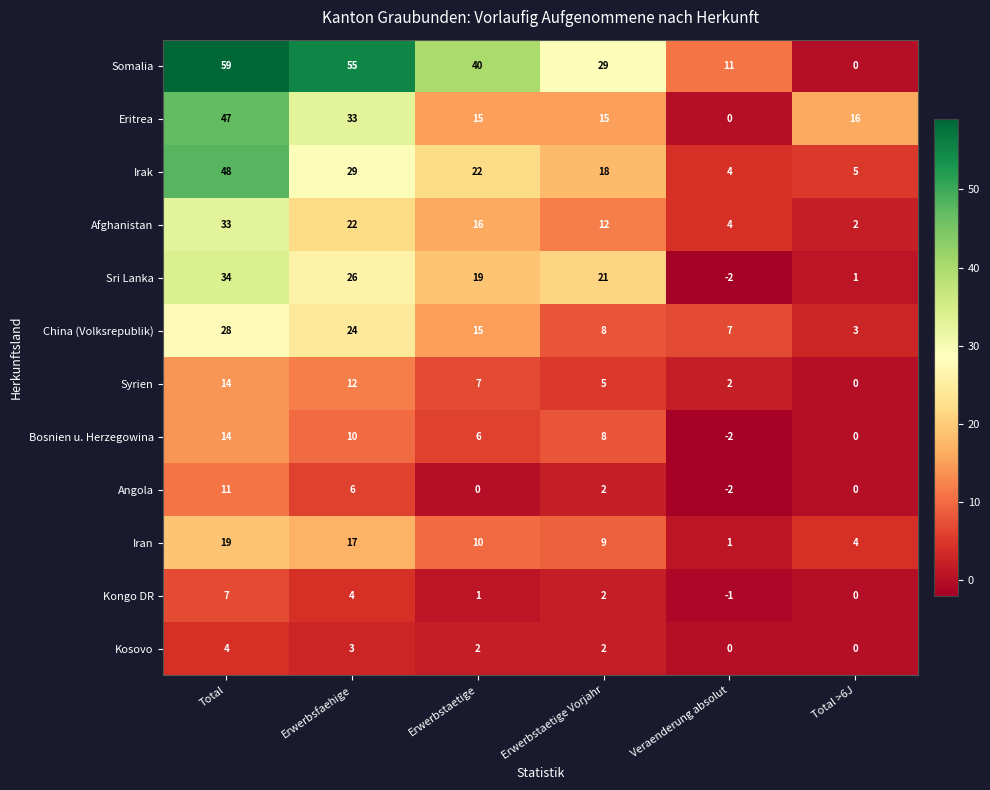

What is the spread (max minus min) of values at Total >6J?

16